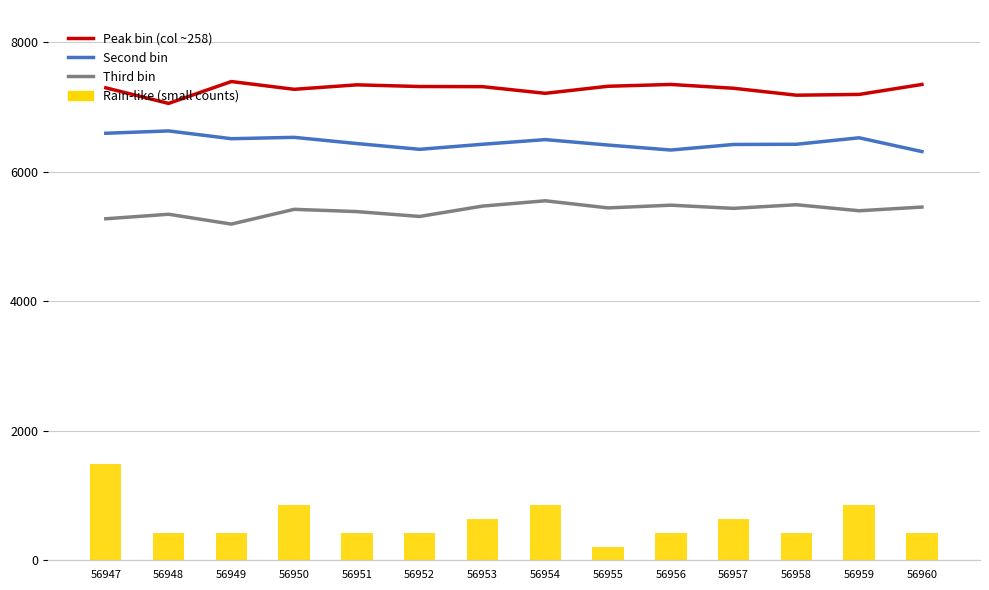

What is the total value across all series at 56960?

19121